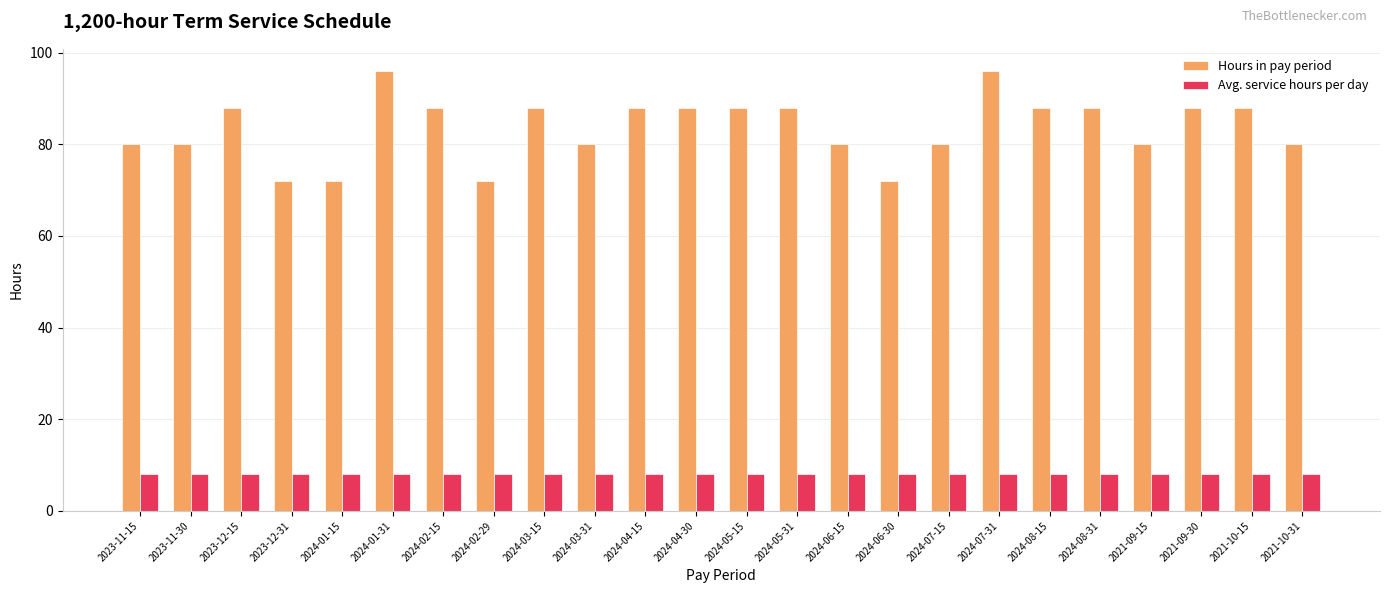

What position from the right is 2024-02-29?

17